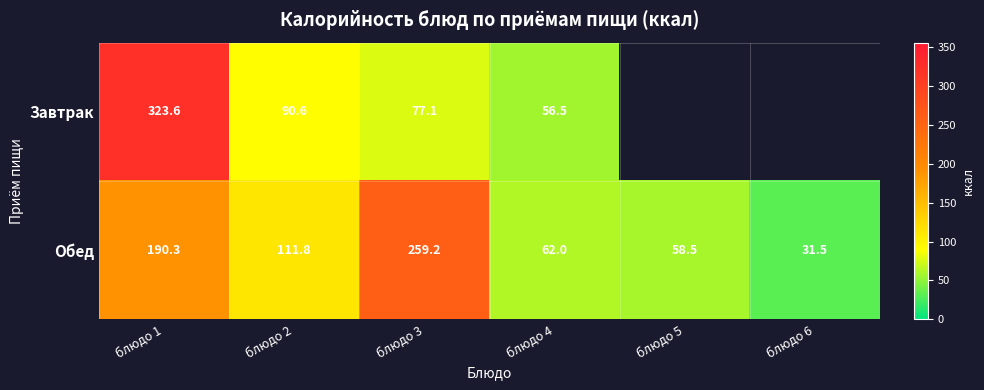

At блюдо 4, list the series in order from largest to smallest.

Обед, Завтрак